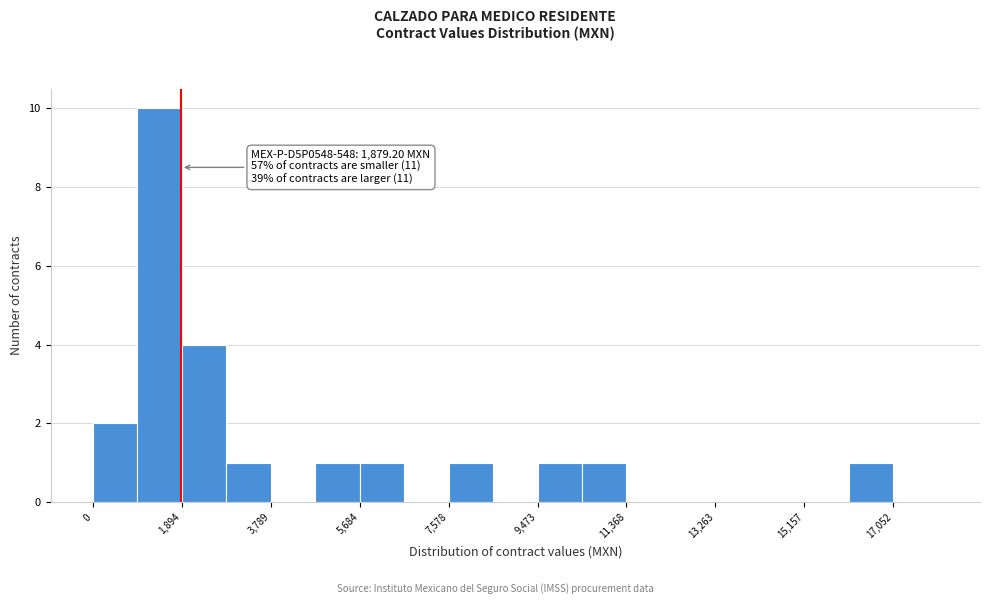

Which range on the x-axis has the tallest bar?

1000 to 1800